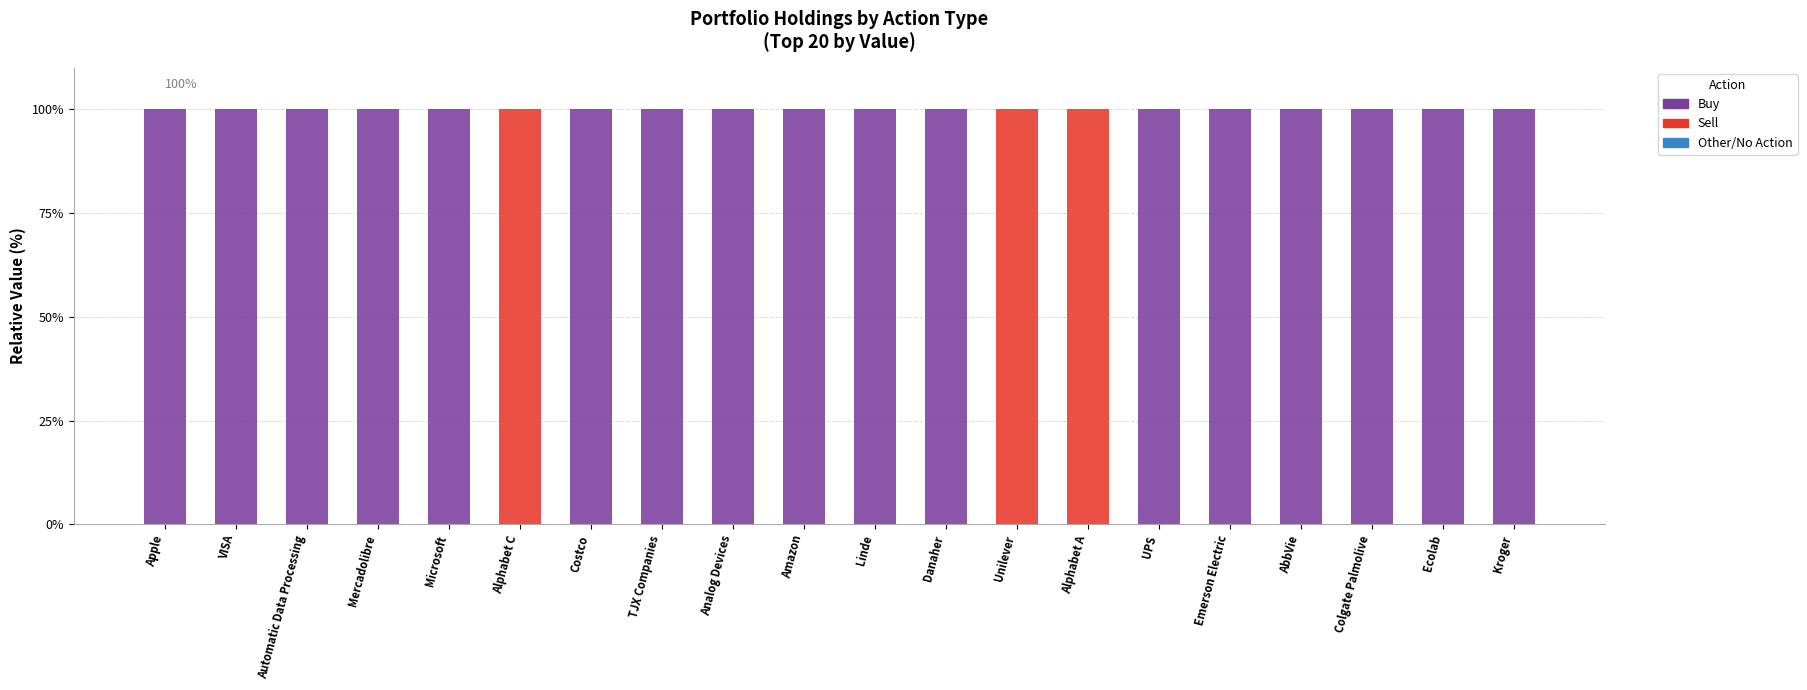

What is the sum of all Buy values?

1700